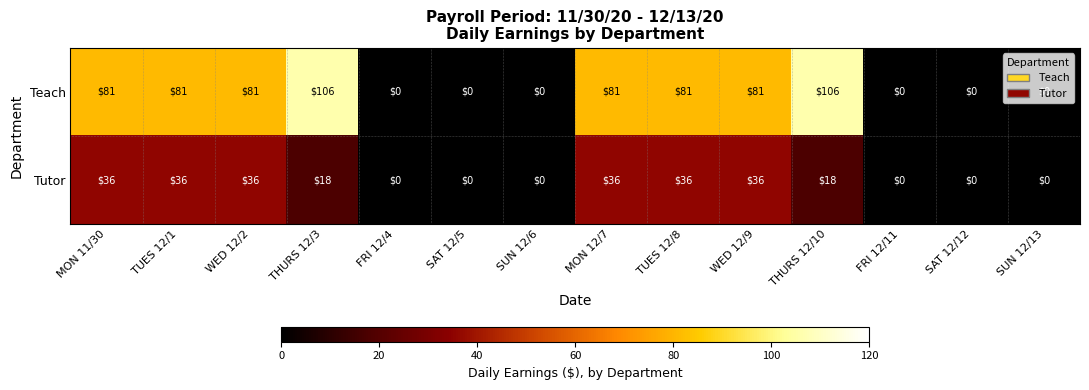

Count the Tutor values in the range 0 to 36.

14